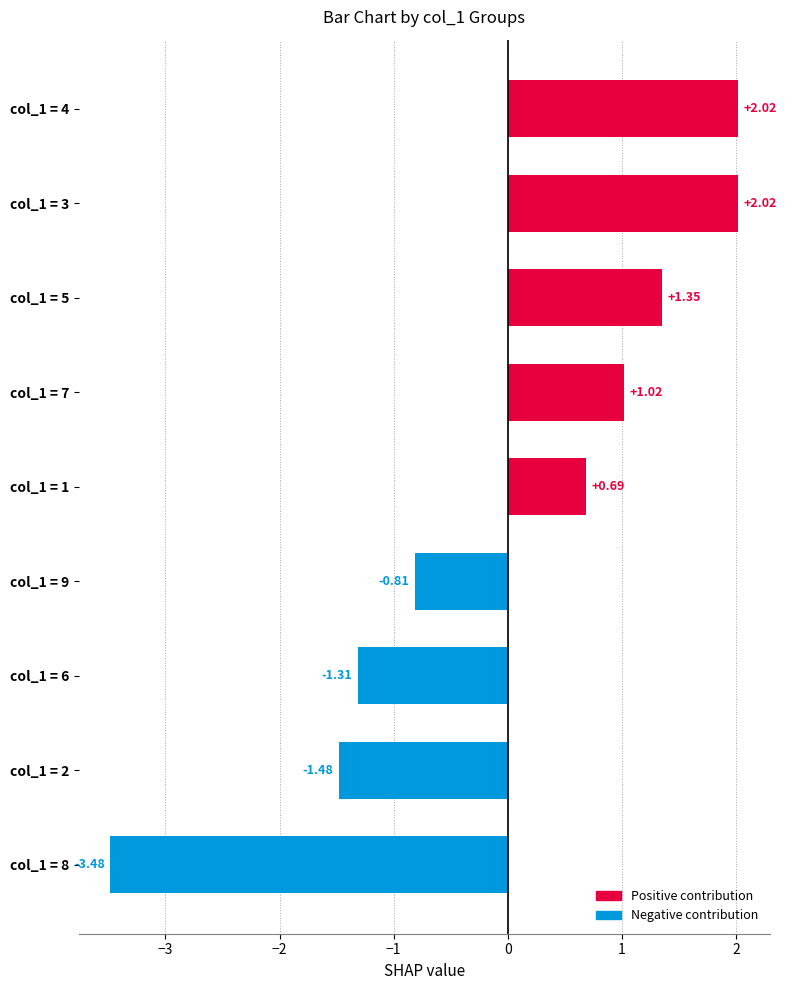

What is the change in value from col_1 = 4 to col_1 = 5?

-0.7